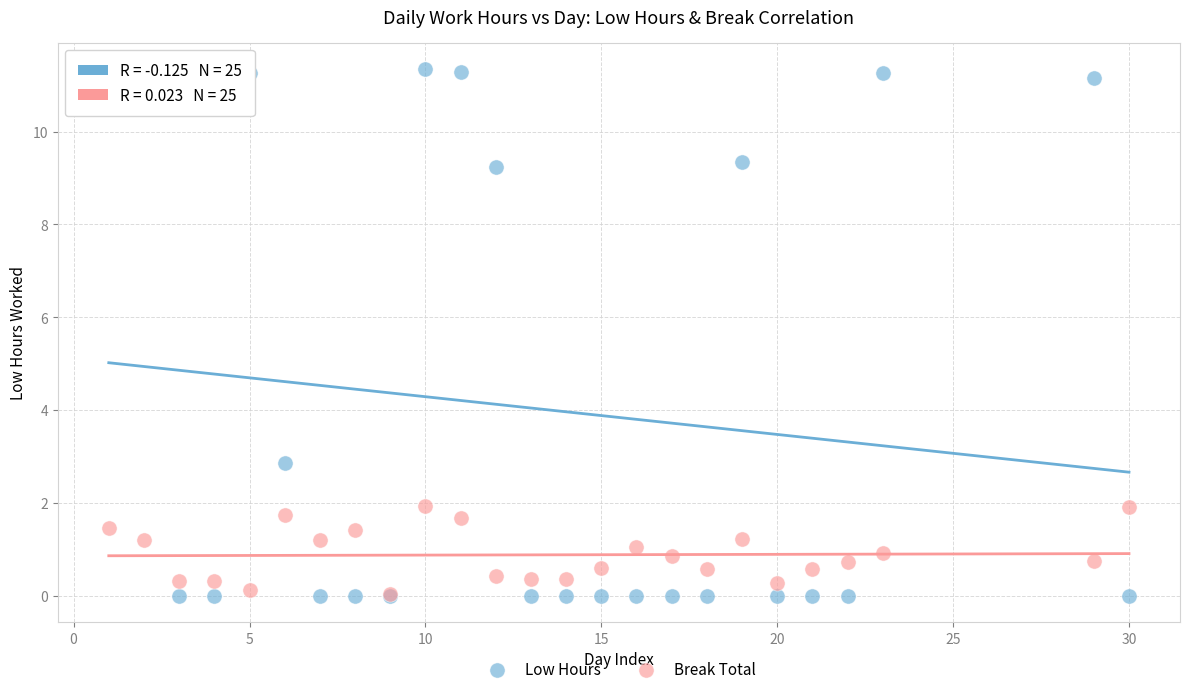

What are all the series names shown in the legend?

Low Hours, Break Total